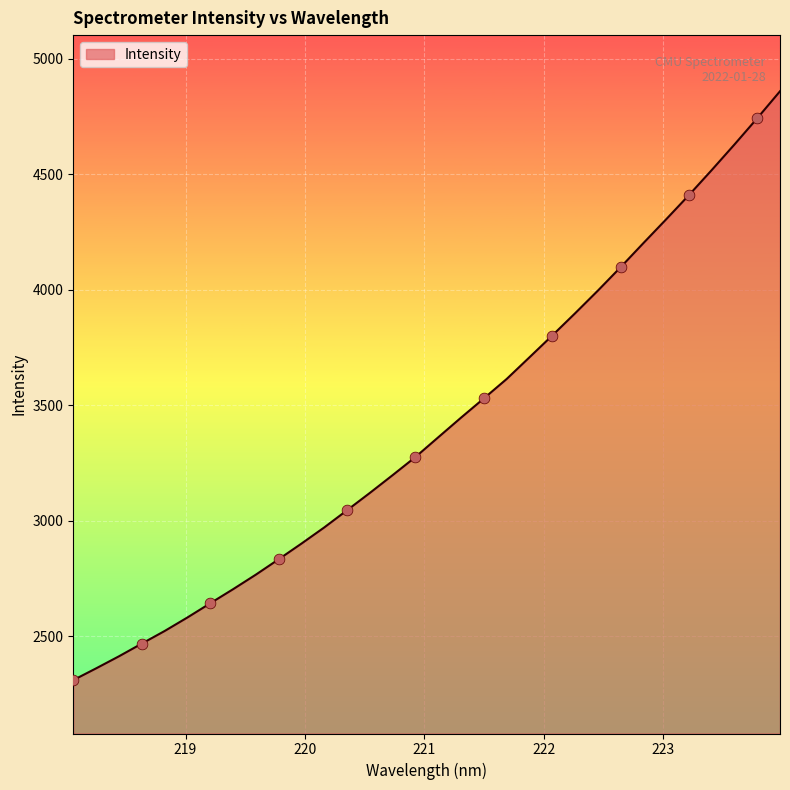

What is the difference between the maximum and minimum values?

2548.0